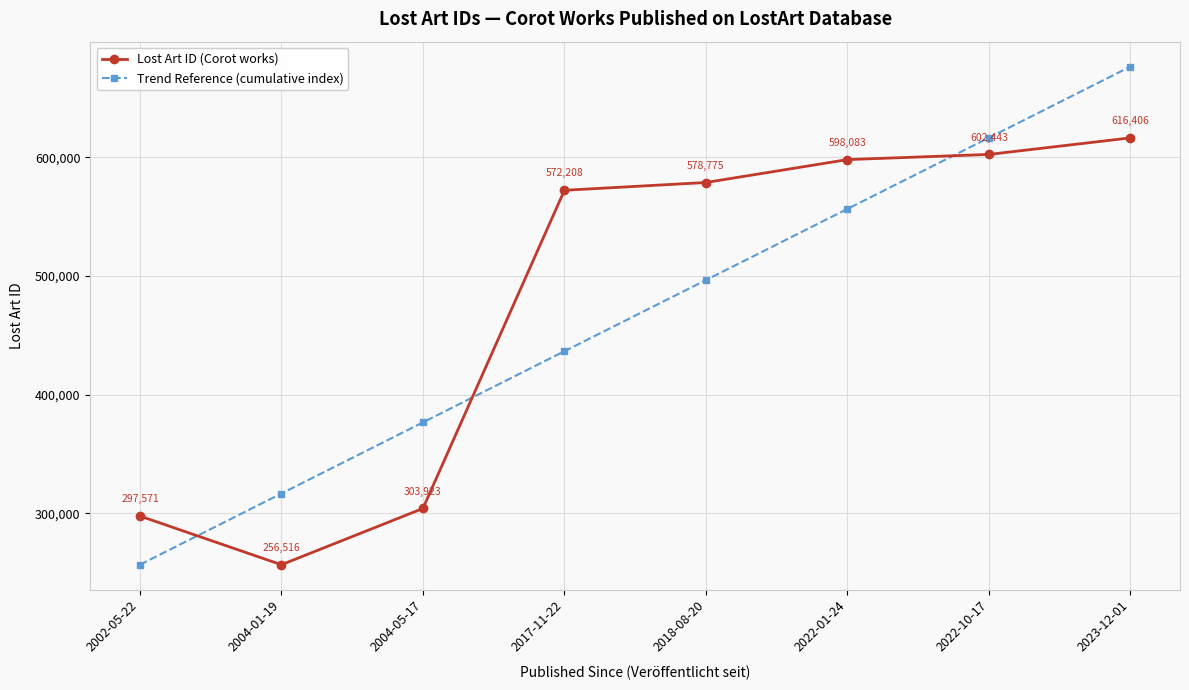

What are all the series names shown in the legend?

Lost Art ID (Corot works), Trend Reference (cumulative index)